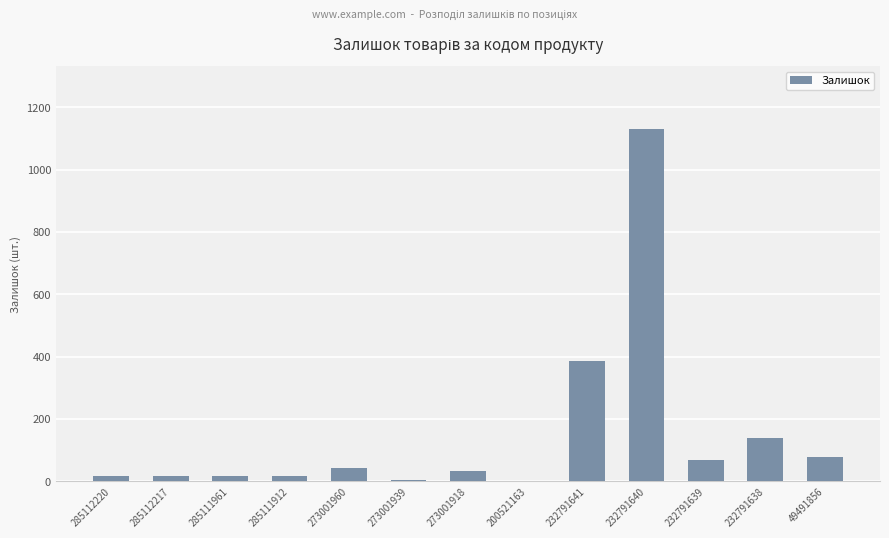

What is the sum of all values?

1952